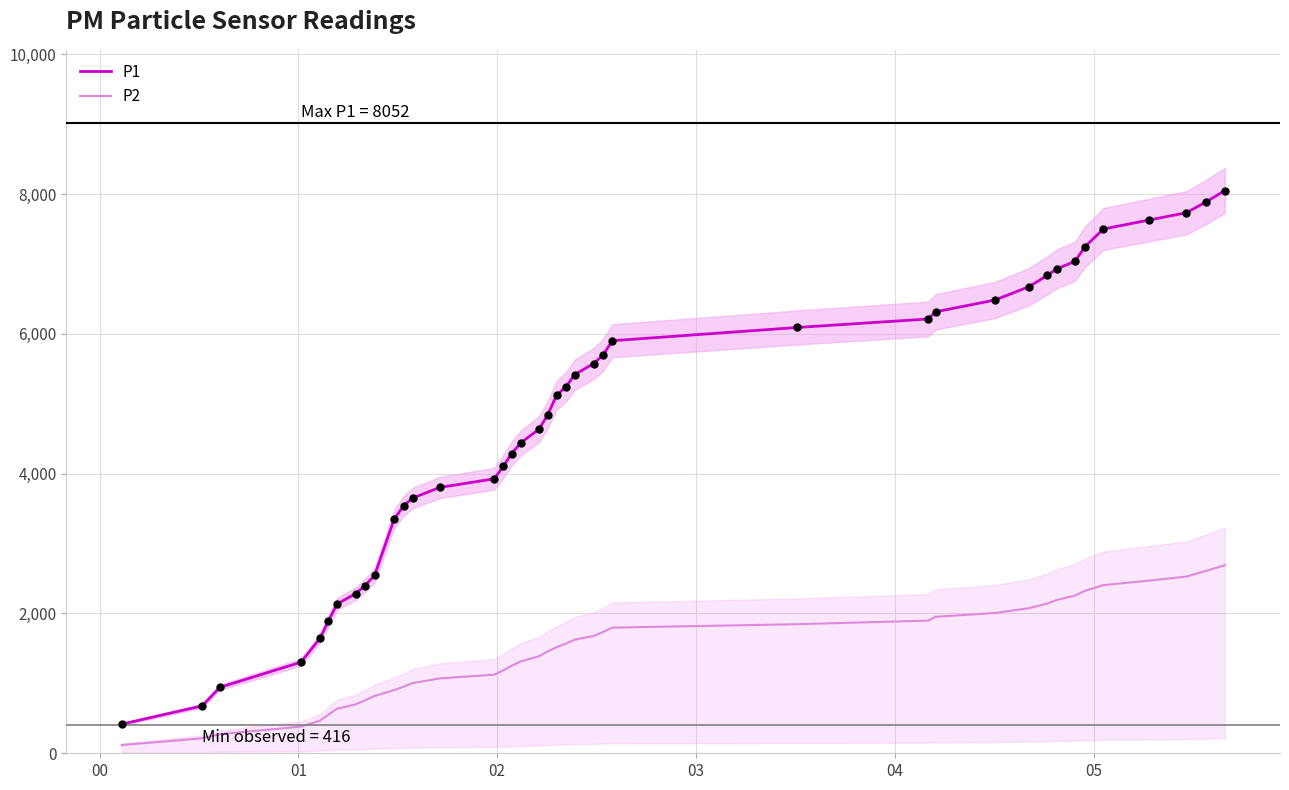

True or false: P1 and P2 intersect in this chart.

False